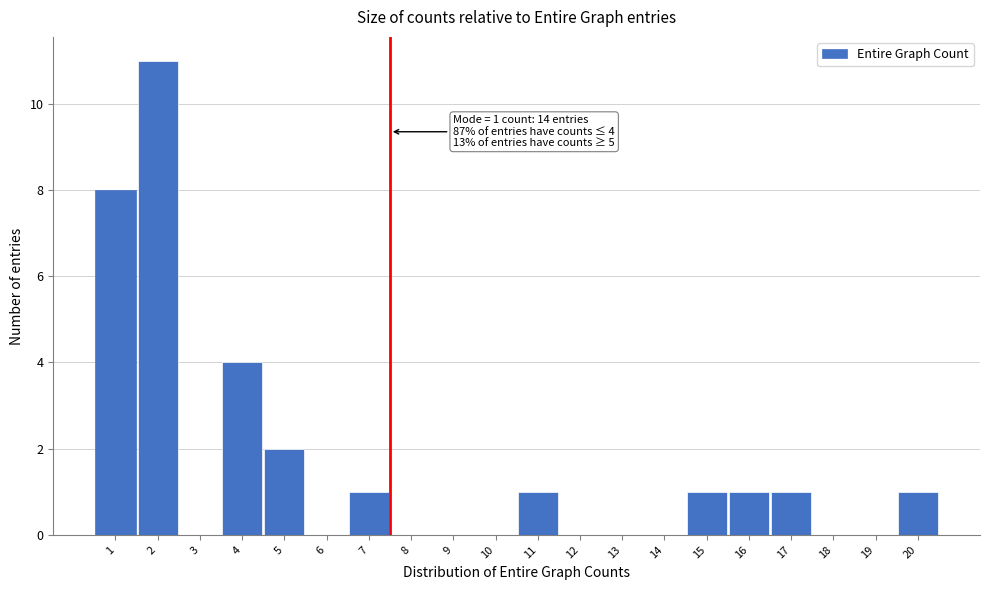

Which range on the x-axis has the tallest bar?

1.5 to 2.5